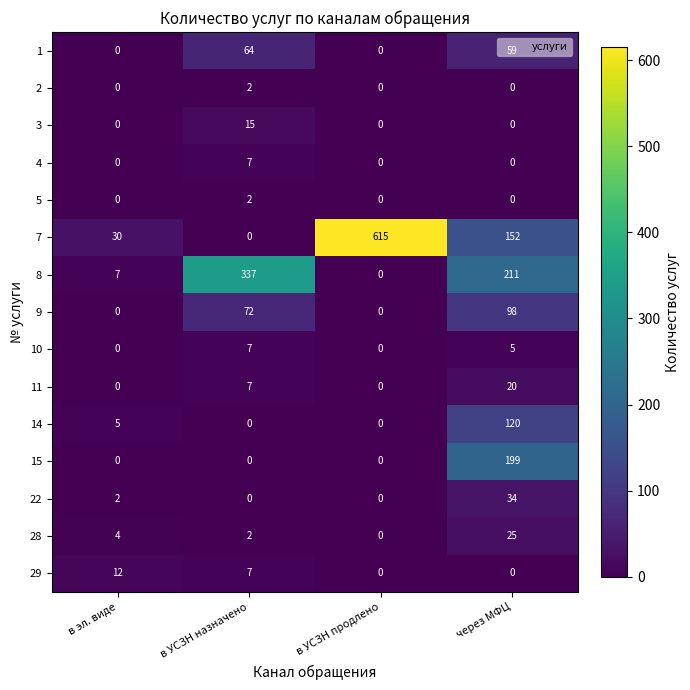

Rank the categories by 28 value from highest to lowest.

через МФЦ, в эл. виде, в УСЗН назначено, в УСЗН продлено